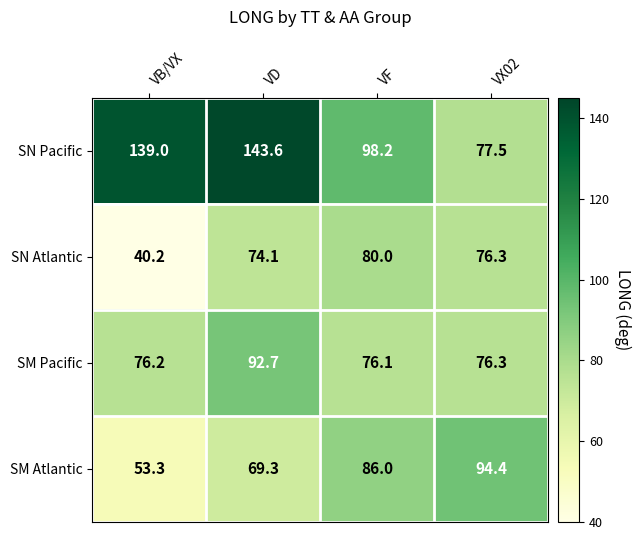

At how many categories does at least one series exceed 83?

4